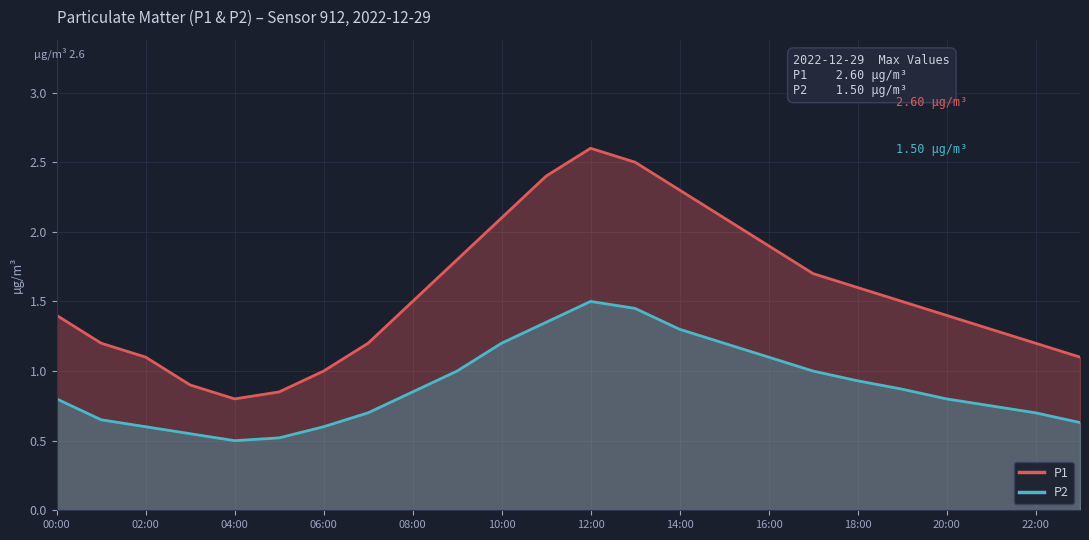

Rank the series by their average value, from lowest to highest.

P2, P1